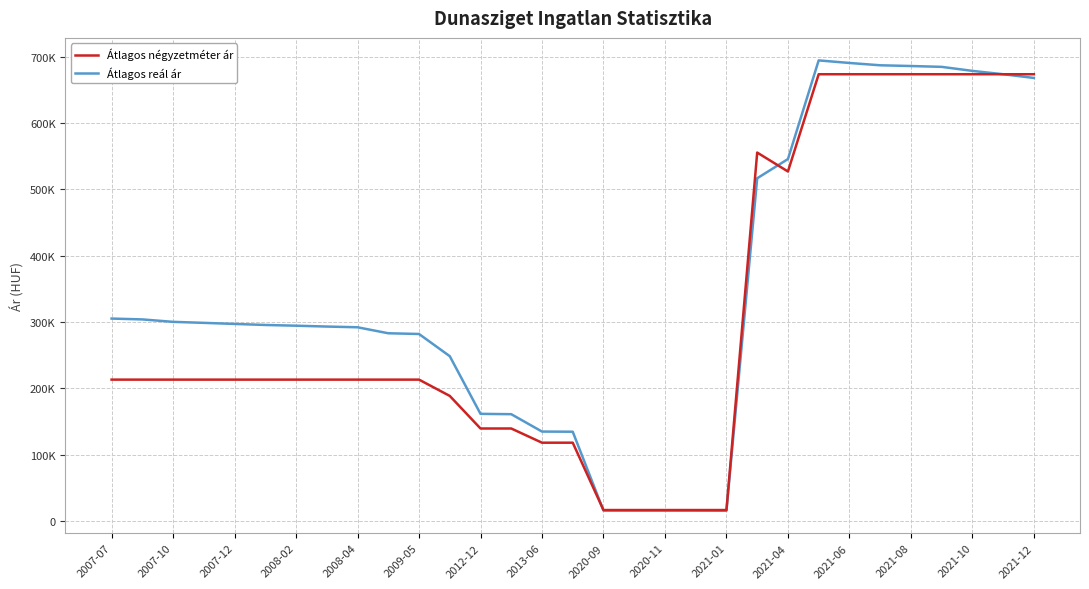

How many interior local valleys does the Átlagos reál ár series have?

1